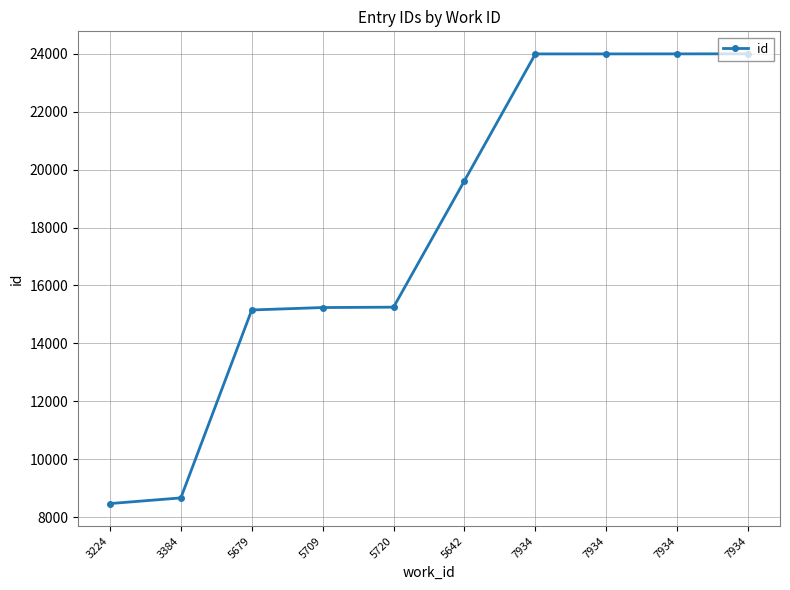

The chart shows a value of 40288 at 7934. True or false?

False